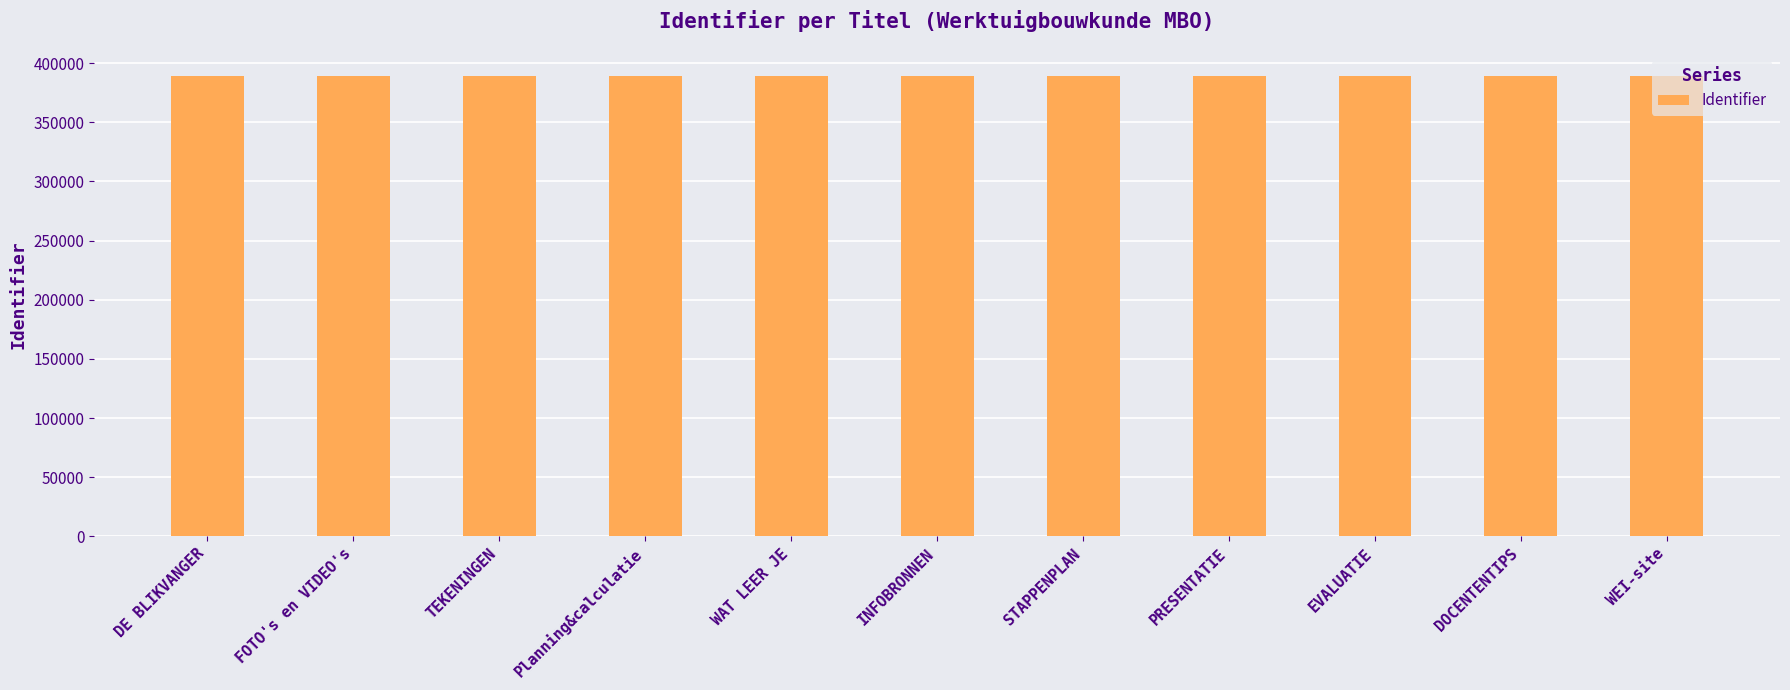

What is the change in value from FOTO's en VIDEO's to STAPPENPLAN?

+59